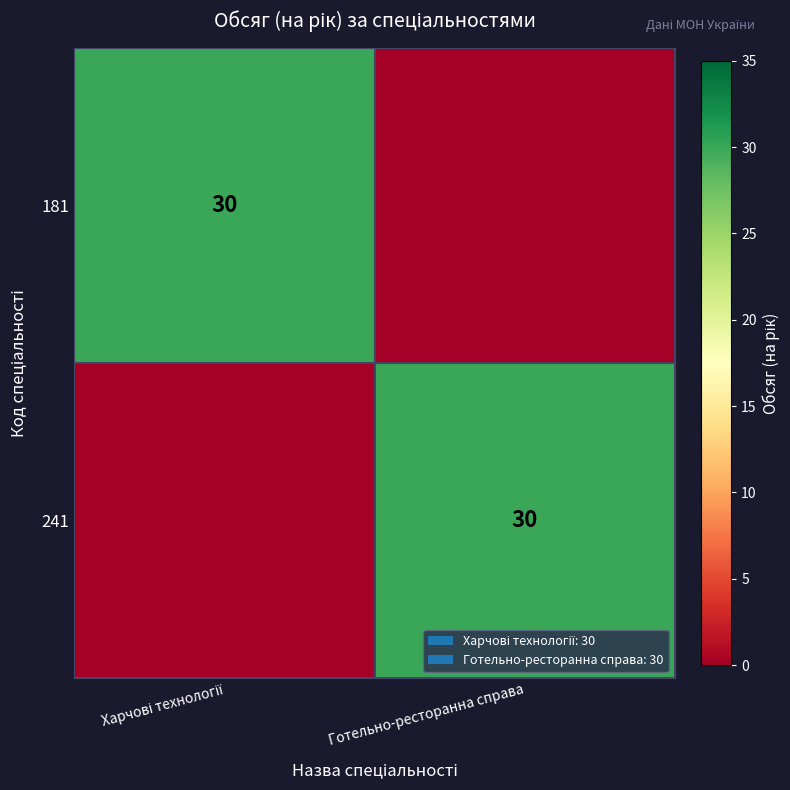

The value of 241 at Готельно-ресторанна справа is 30. True or false?

True